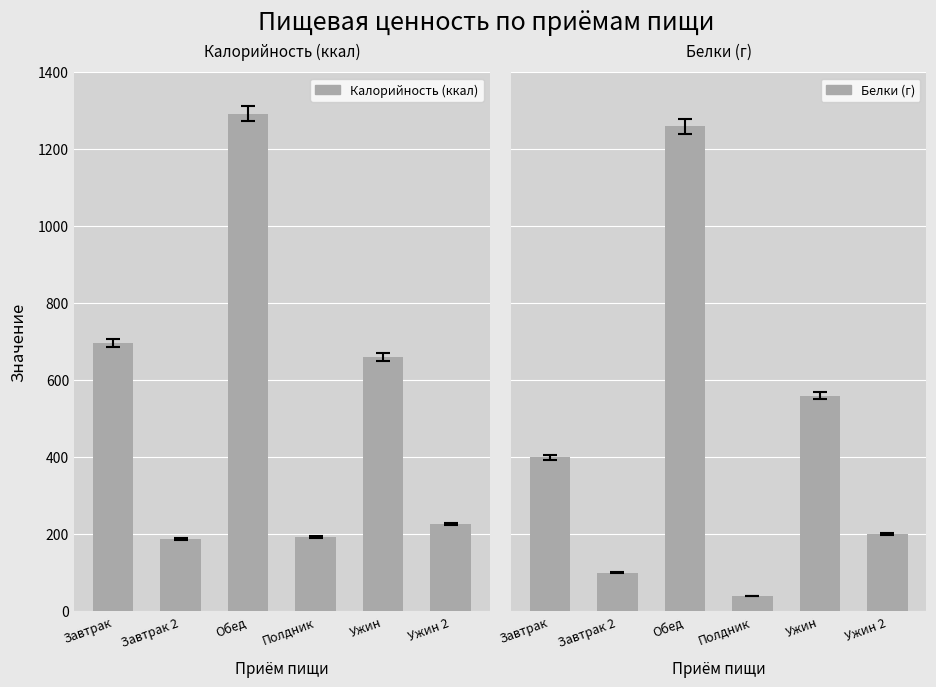

What position from the right is Завтрак?

6